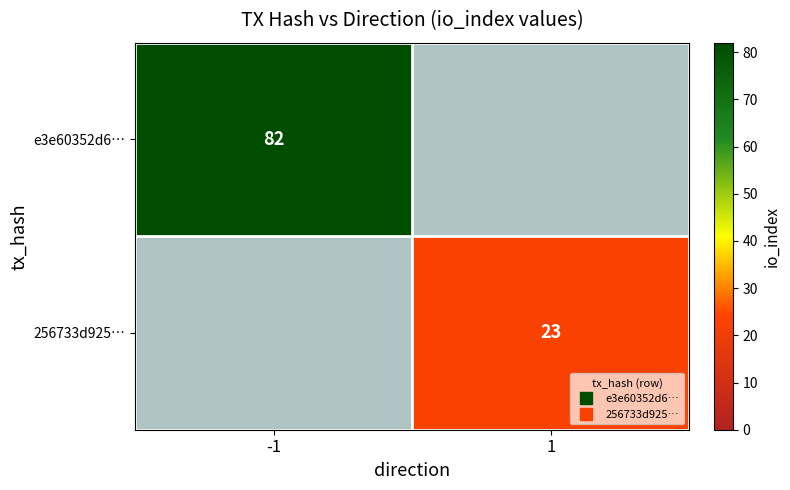

Which series has the widest spread of values?

e3e60352d6…